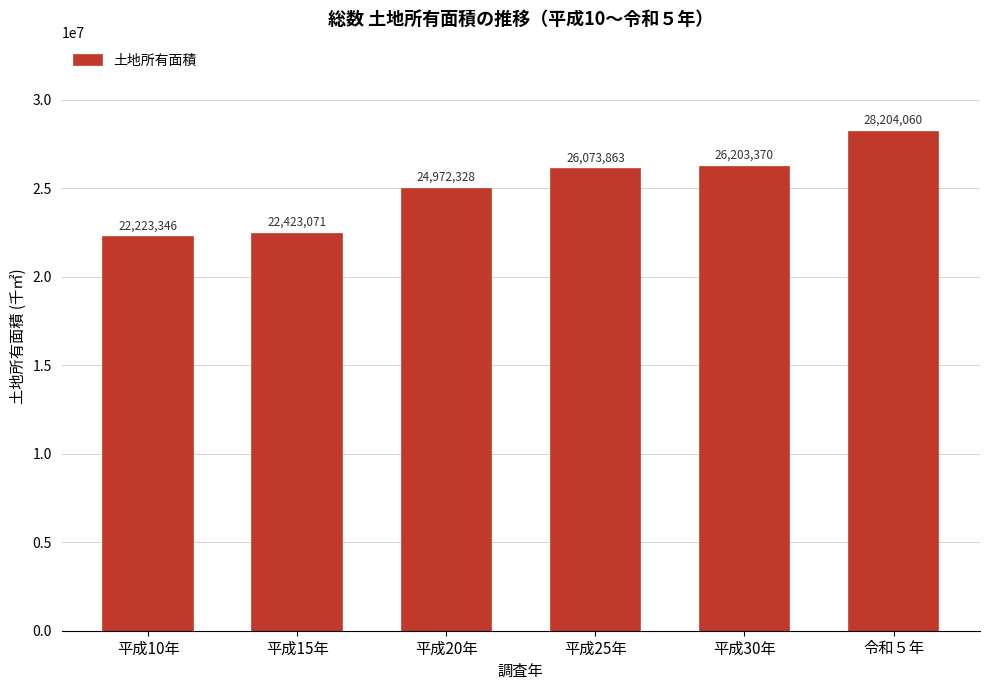

Reading left to right, transcribe all the data shown in this chart.

22223346	22423071	24972328	26073863	26203370	28204060